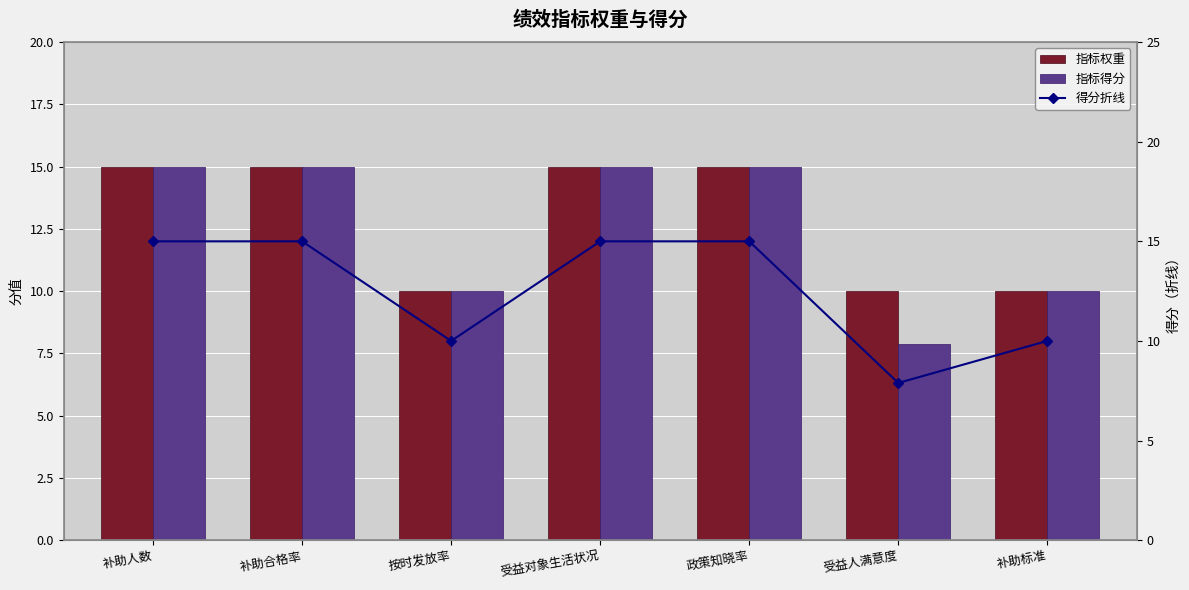

Which series has the largest total across all categories?

指标权重